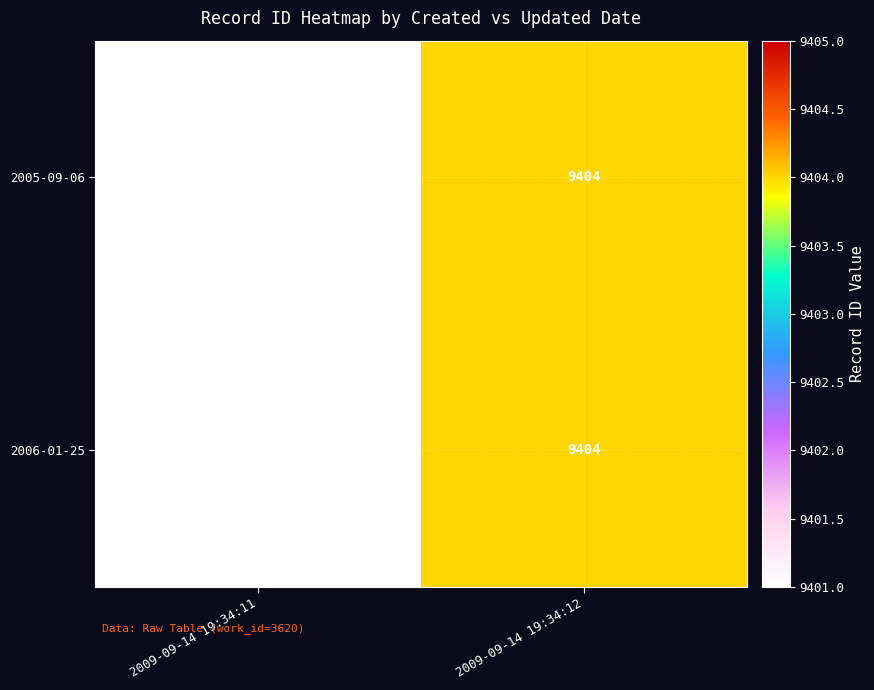

Is the value of 2006-01-25 at 2009-09-14 19:34:12 greater than the value of 2005-09-06 at 2009-09-14 19:34:11?

Yes